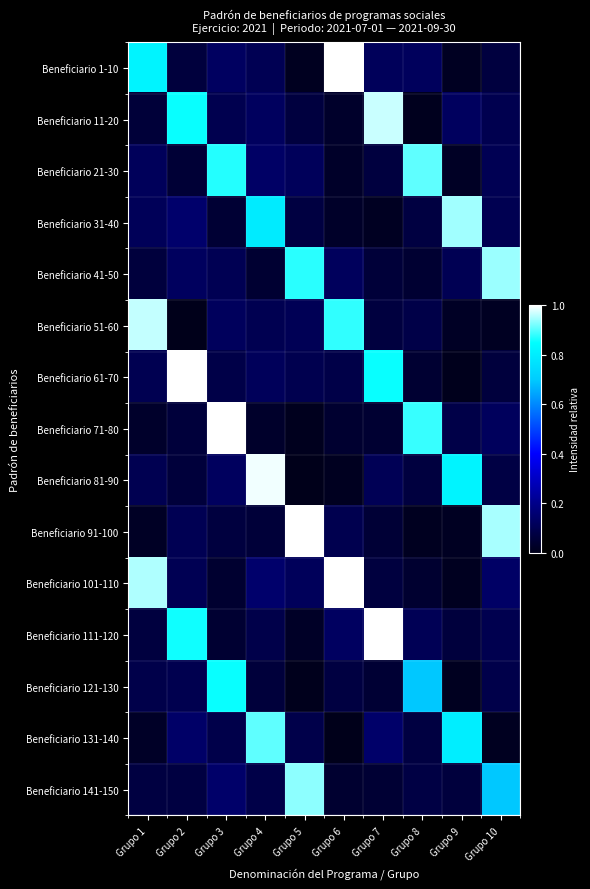

Between Grupo 6 and Grupo 2, which is larger?

Grupo 6